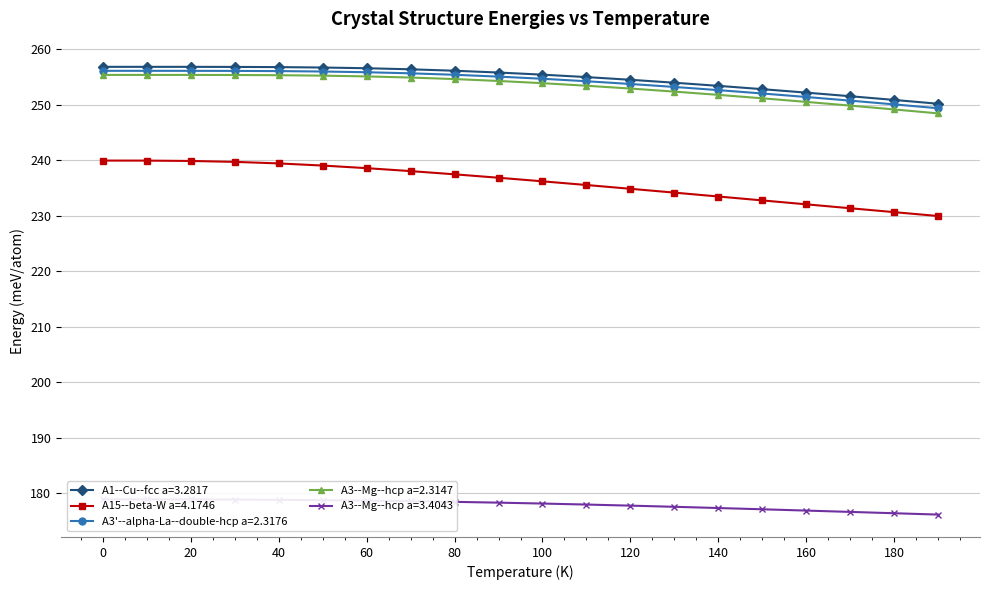

What are all the series names shown in the legend?

A1--Cu--fcc a=3.2817, A15--beta-W a=4.1746, A3'--alpha-La--double-hcp a=2.3176, A3--Mg--hcp a=2.3147, A3--Mg--hcp a=3.4043